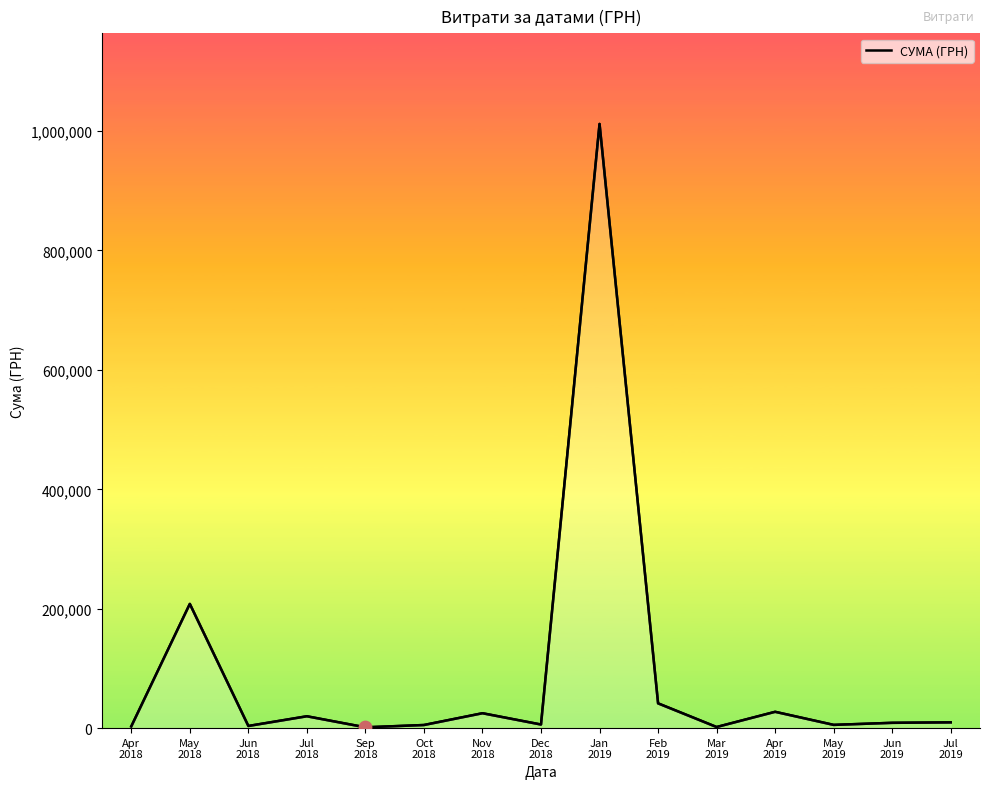

What is the change in value from Apr
2018 to Jul
2018?

+16960.1